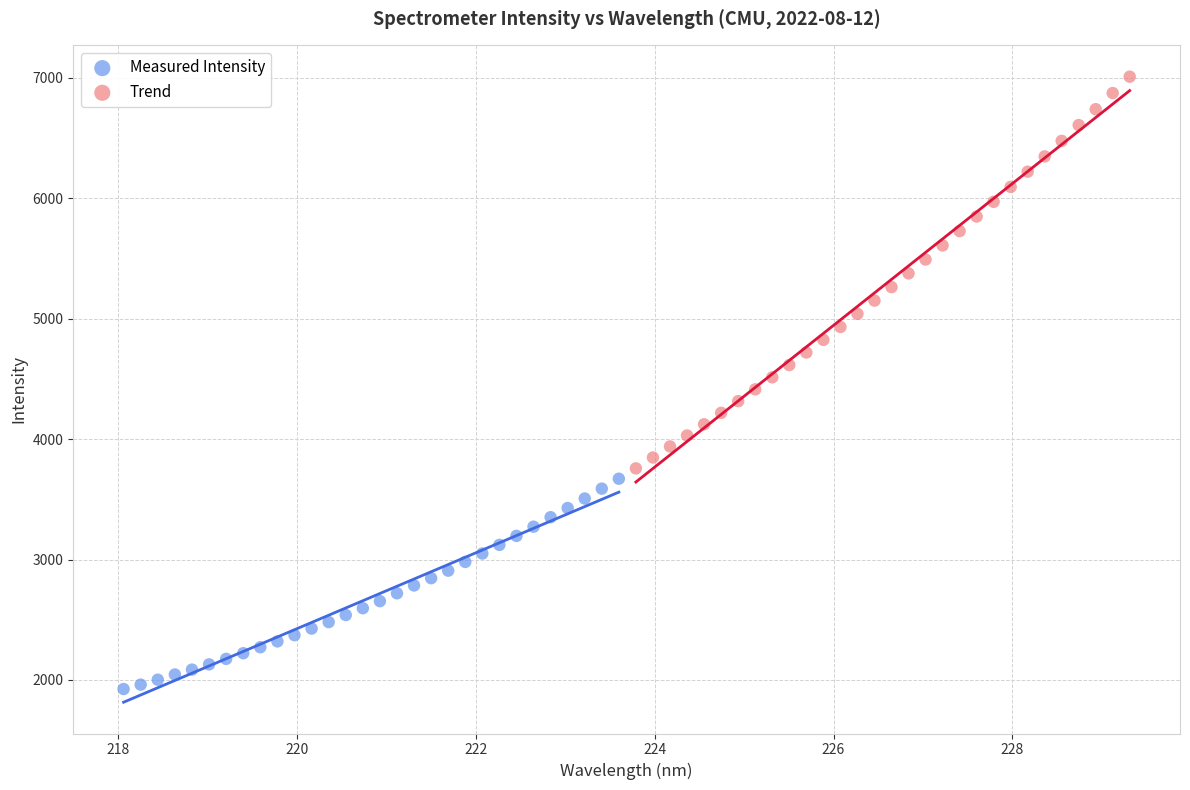

Which series has the widest spread of Y values?

Trend